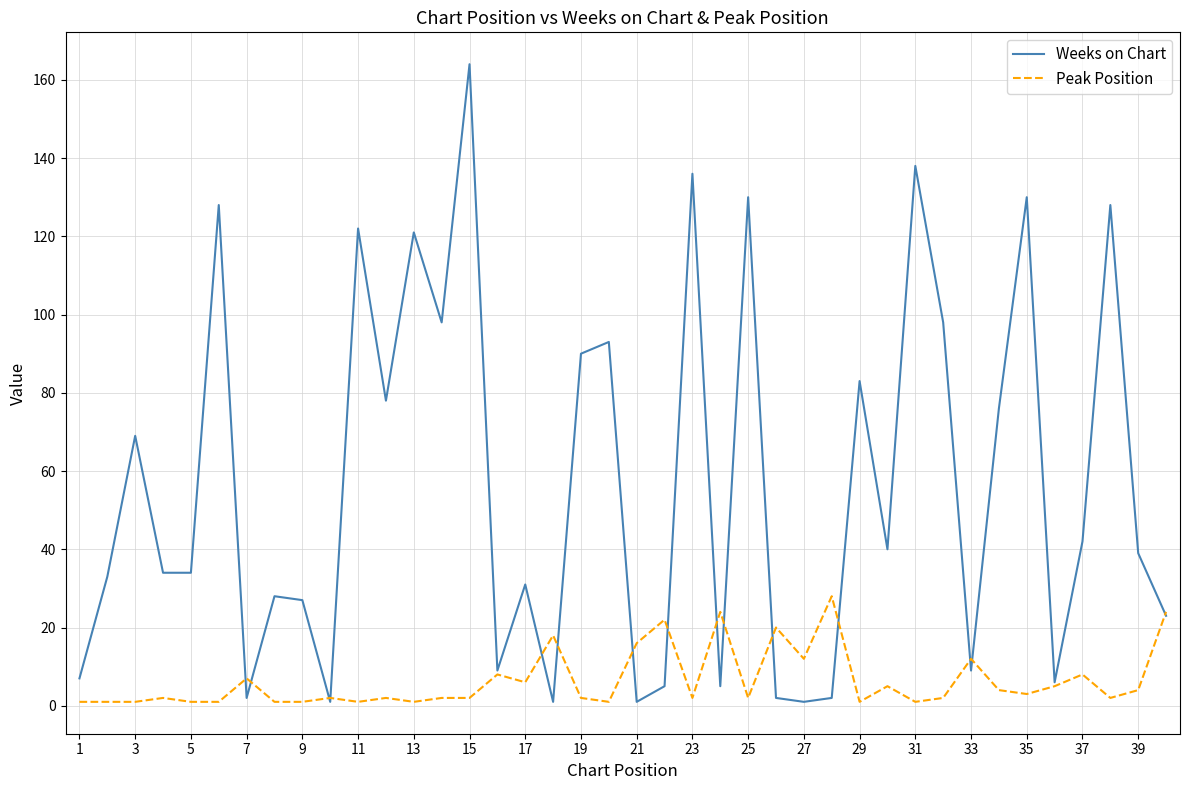

True or false: Weeks on Chart and Peak Position intersect in this chart.

True